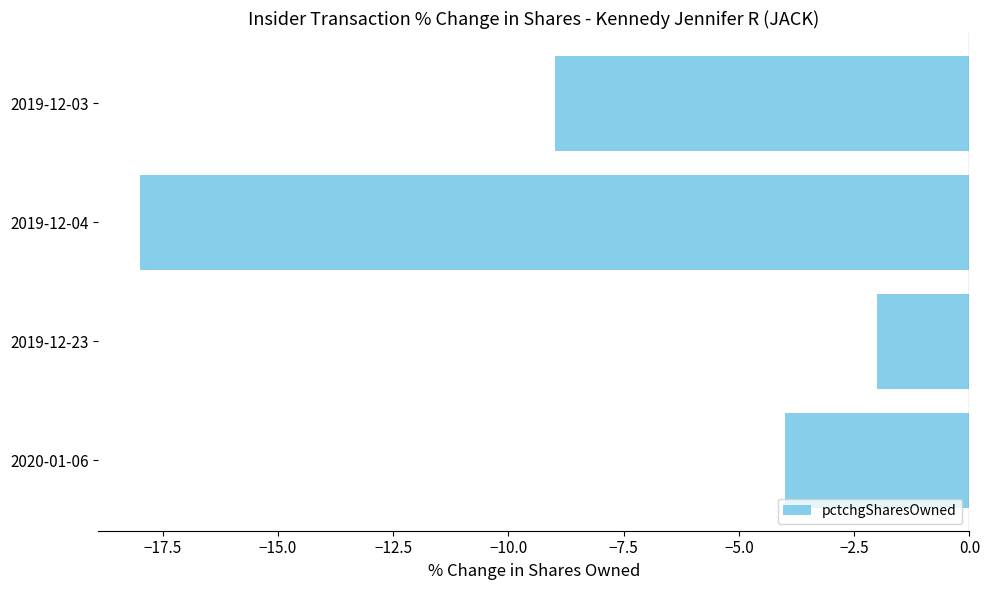

What is the difference between the second highest and second lowest values?

5